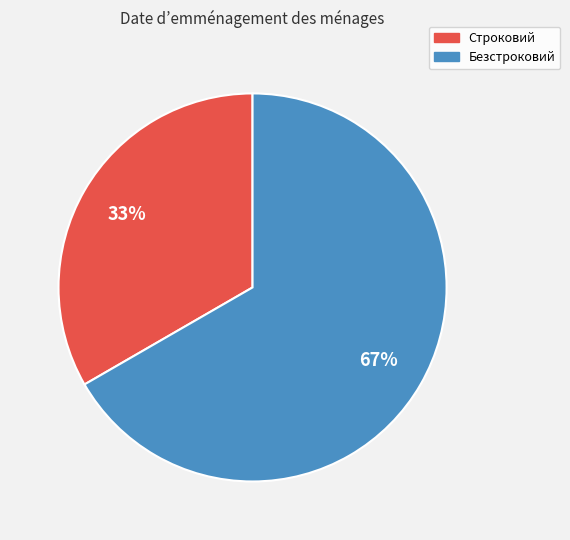

Is there any slice that represents more than half of the pie?

Yes